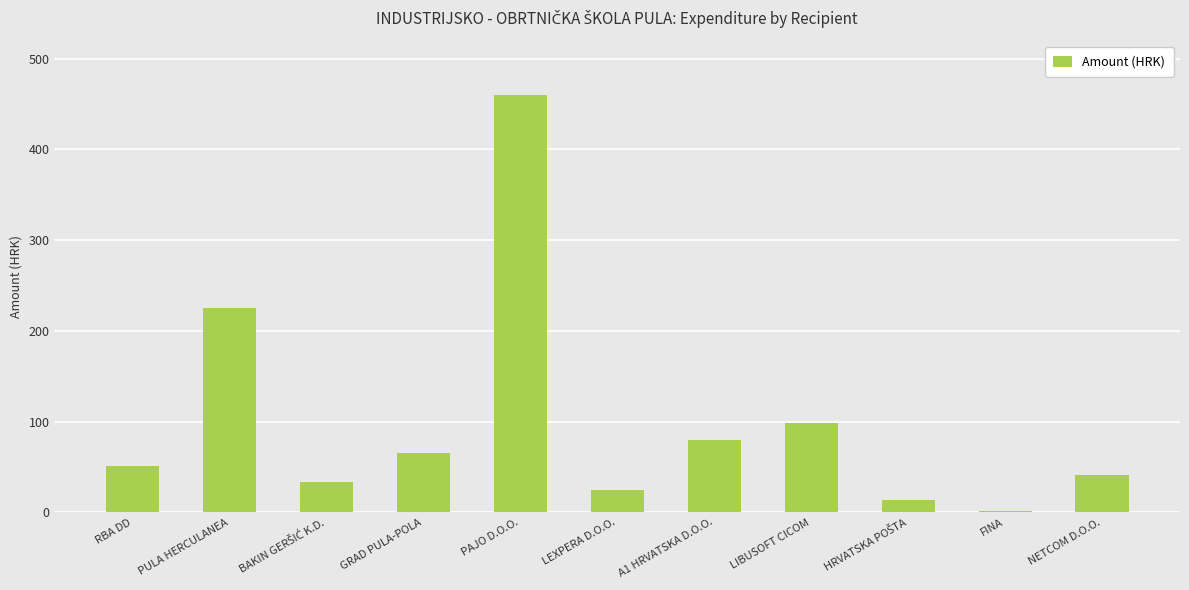

How many values are below 51?

5